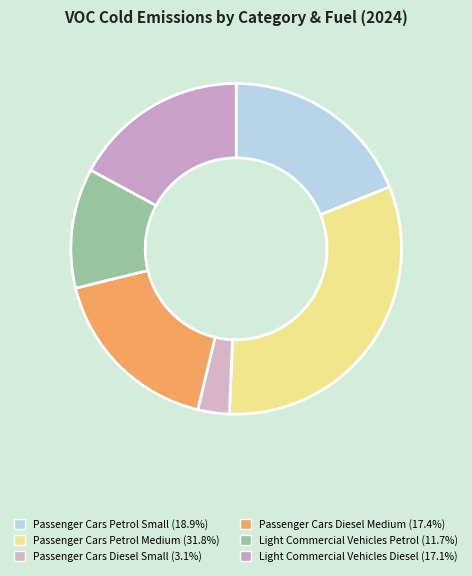

How much of the chart is everything except Light Commercial Vehicles Diesel?

82.9%